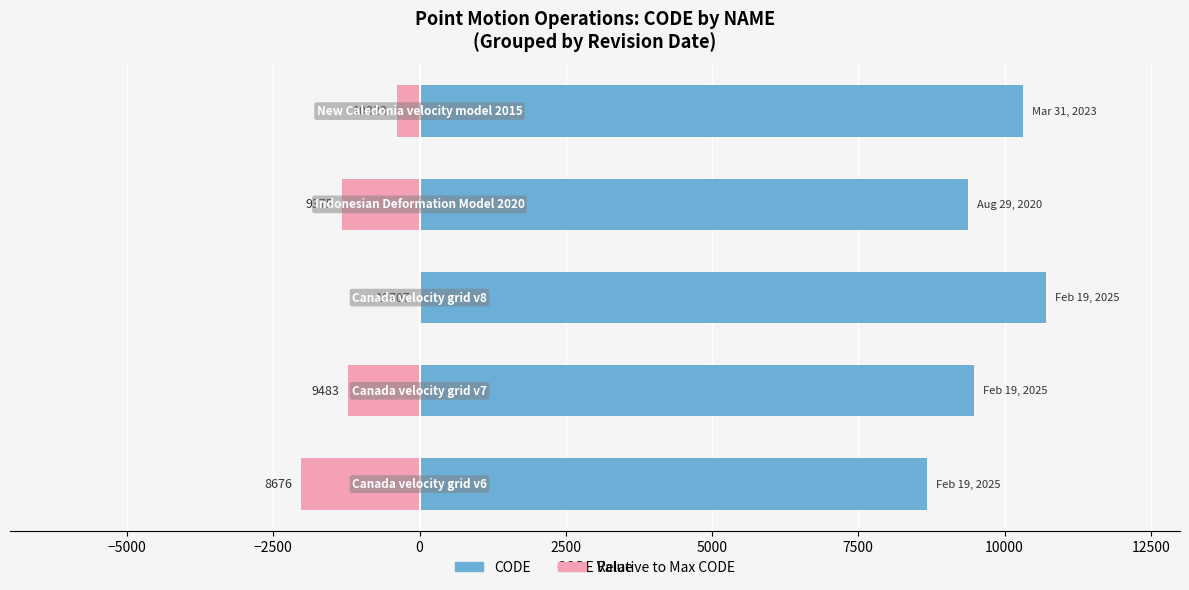

How many data points in CODE are above 9483?

2